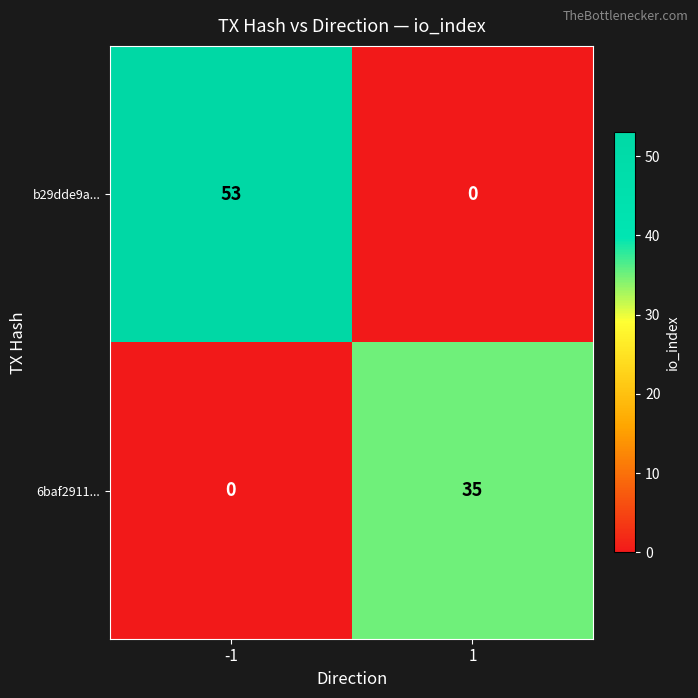

What is the spread (max minus min) of values at 1?

35